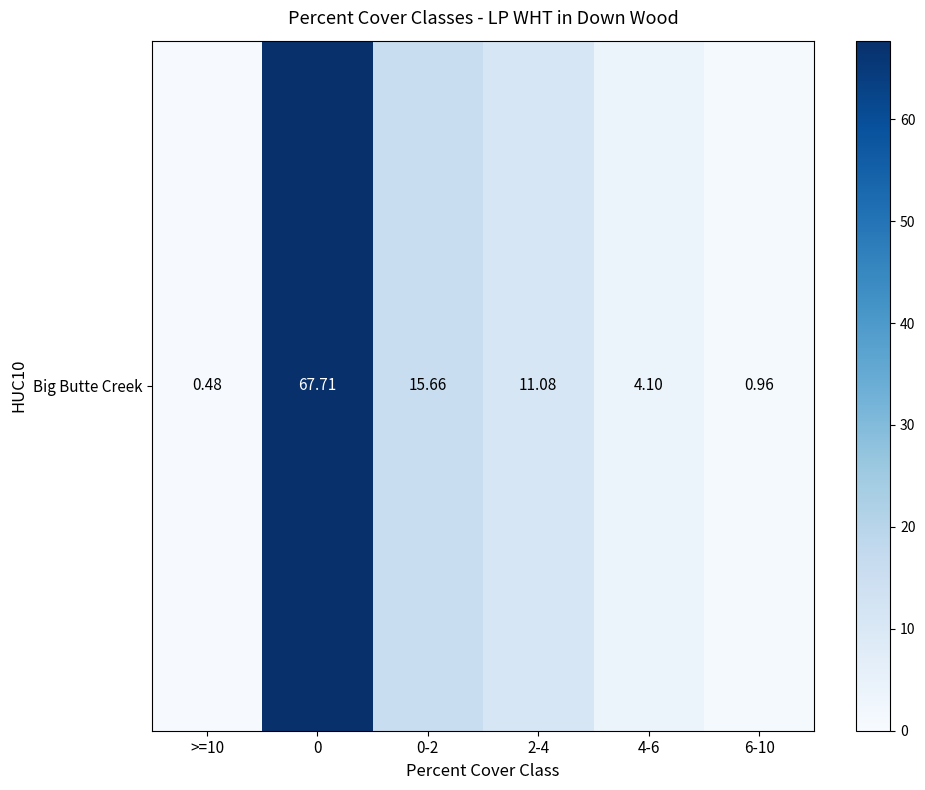

Is it true that the value at 4-6 is 4.1?

True